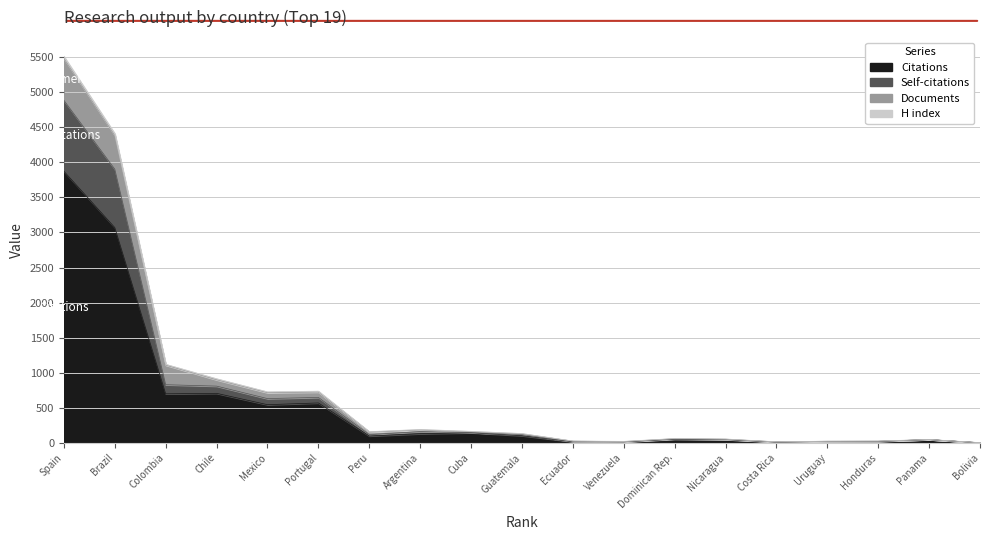

What is the highest value of the Citations series?

3873